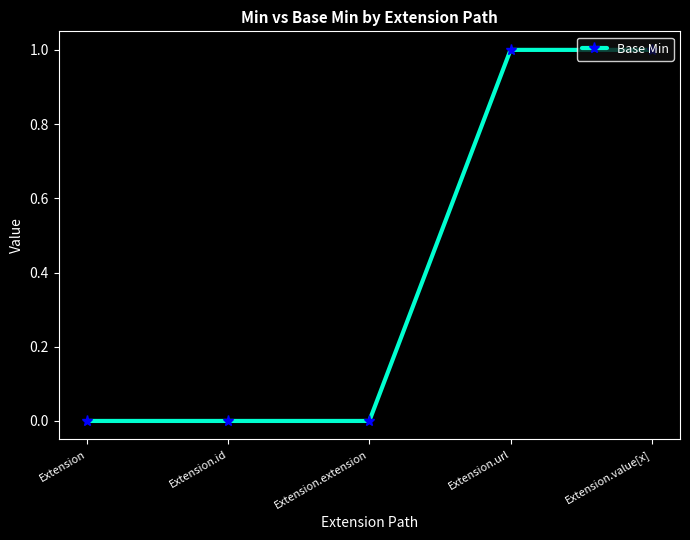

What is the difference between the maximum and minimum values?

1